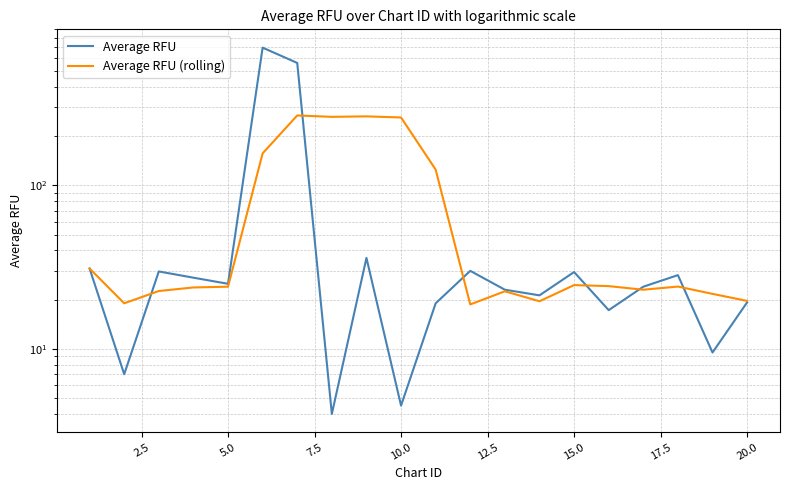

The Average RFU (rolling) series shows 16.8 at 0.0. True or false?

False